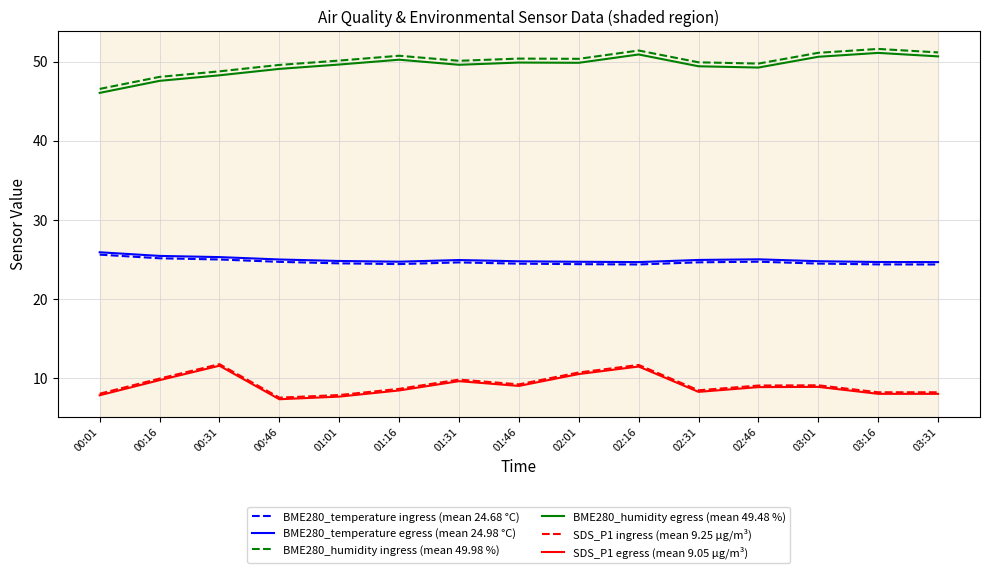

Which category has the highest value in the BME280_temperature ingress (mean 24.68 °C) series?

00:01